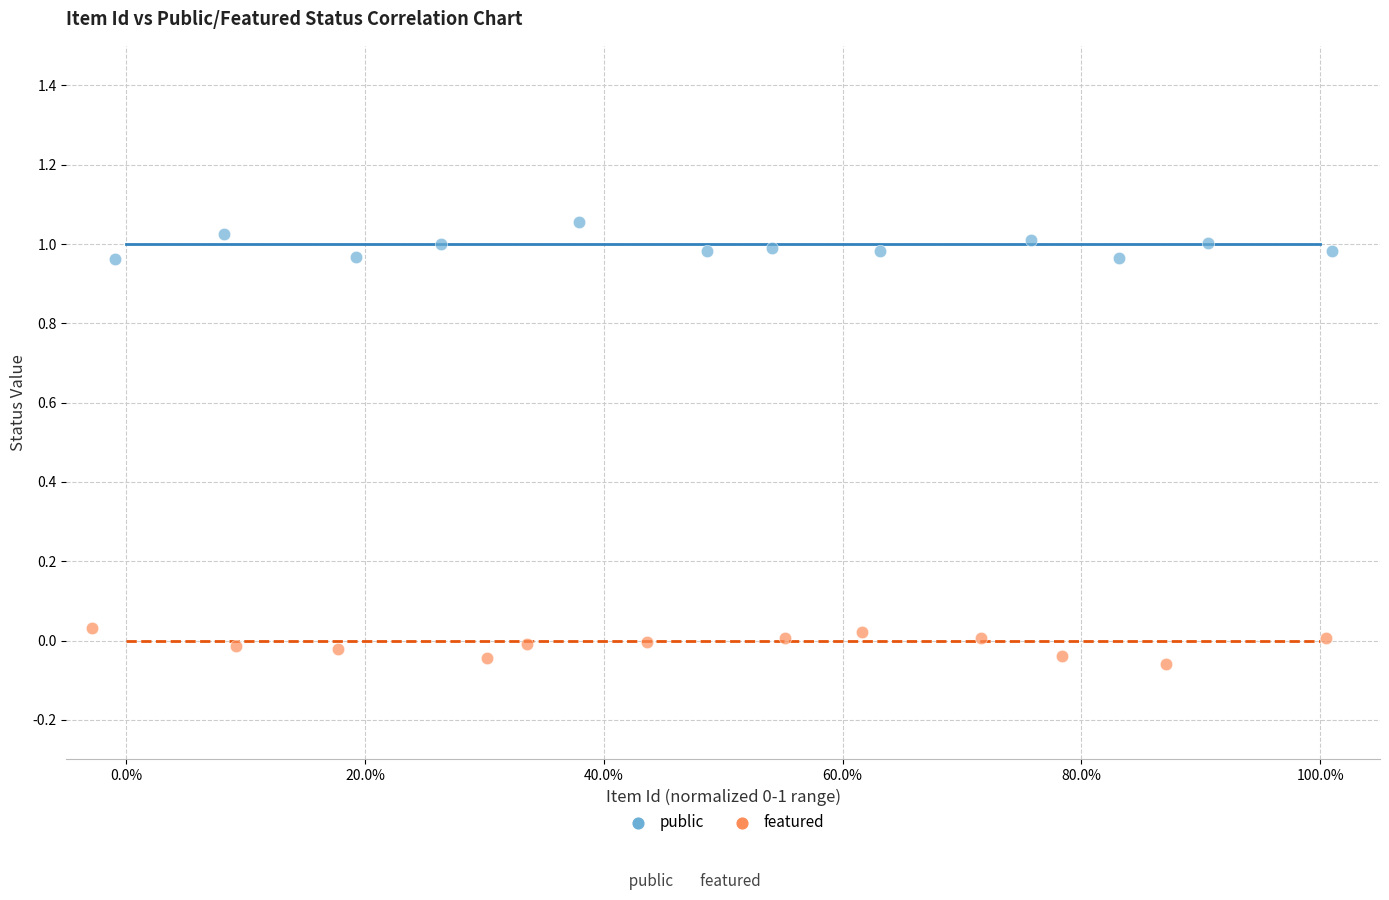

Which series contains the lowest Y value?

featured